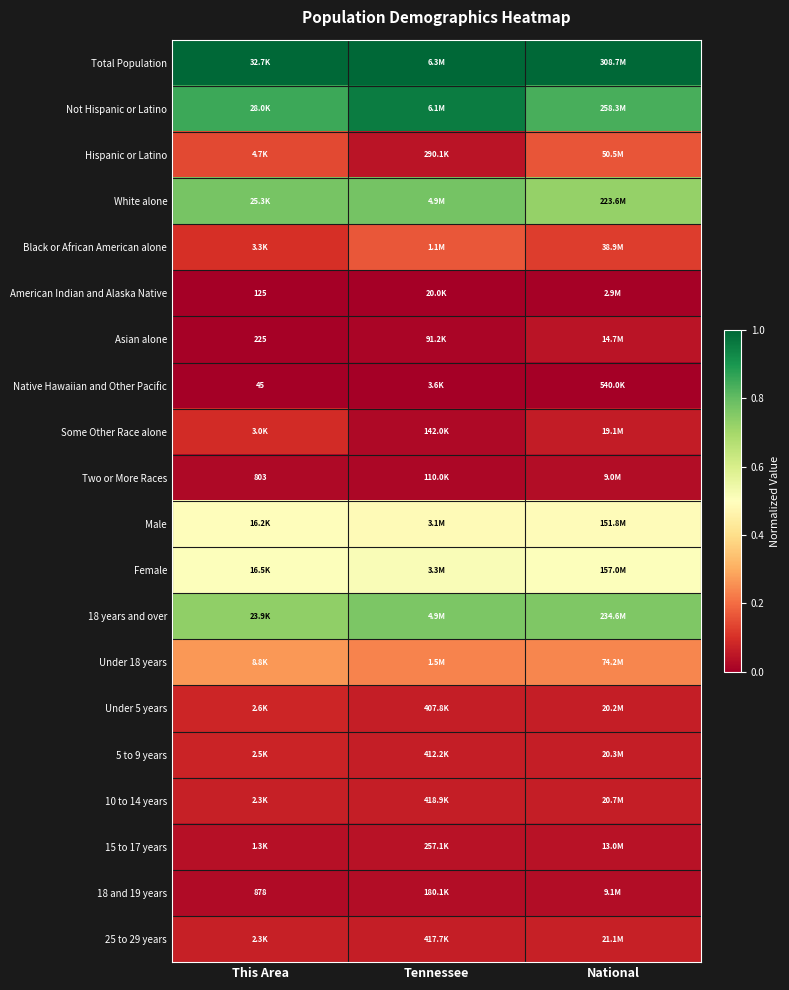

What is the spread (max minus min) of values at This Area?

1.0